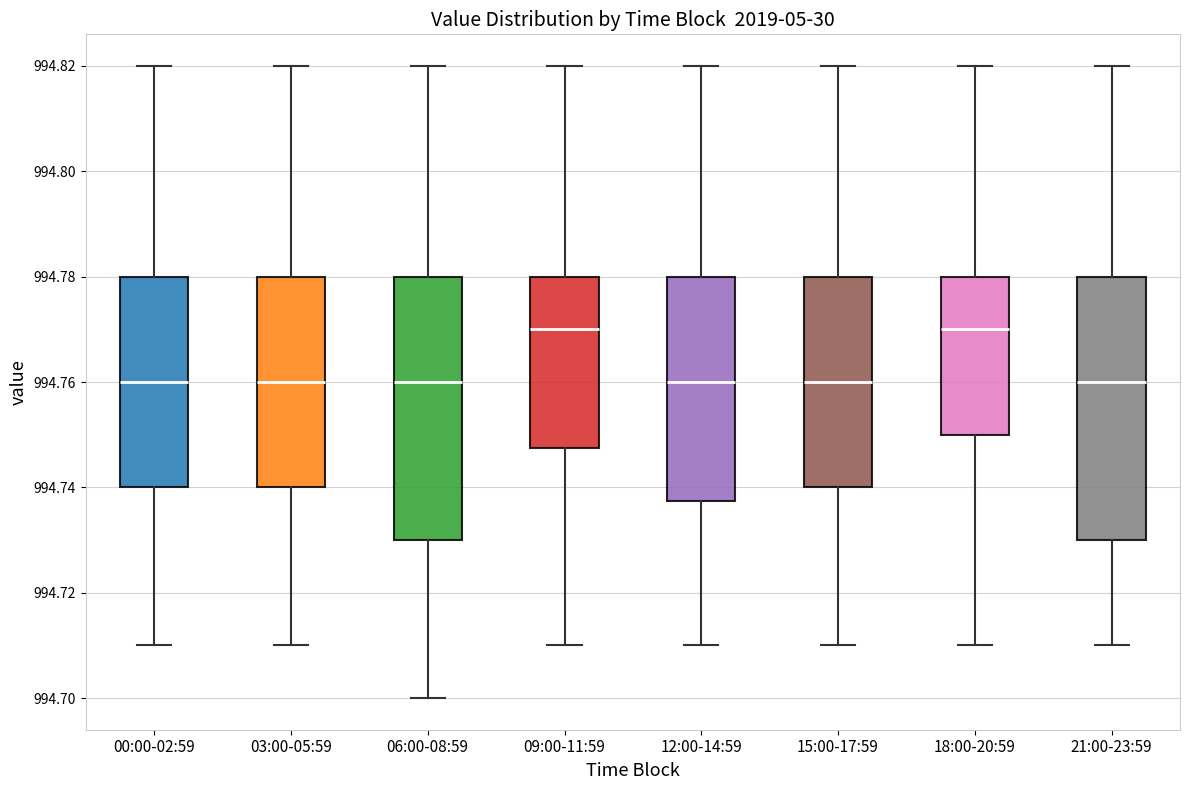

Reading left to right, read every box against the y-axis: the position of its median line, the range the box covers, and the ends of its whiskers. The values are not printed on the chart, so give them approximately, as read against the axis.

00:00-02:59: median 994.760, box 994.740 to 994.780, whiskers 994.710 to 994.820
03:00-05:59: median 994.760, box 994.740 to 994.780, whiskers 994.710 to 994.820
06:00-08:59: median 994.760, box 994.730 to 994.780, whiskers 994.700 to 994.820
09:00-11:59: median 994.770, box 994.748 to 994.780, whiskers 994.710 to 994.820
12:00-14:59: median 994.760, box 994.738 to 994.780, whiskers 994.710 to 994.820
15:00-17:59: median 994.760, box 994.740 to 994.780, whiskers 994.710 to 994.820
18:00-20:59: median 994.770, box 994.750 to 994.780, whiskers 994.710 to 994.820
21:00-23:59: median 994.760, box 994.730 to 994.780, whiskers 994.710 to 994.820